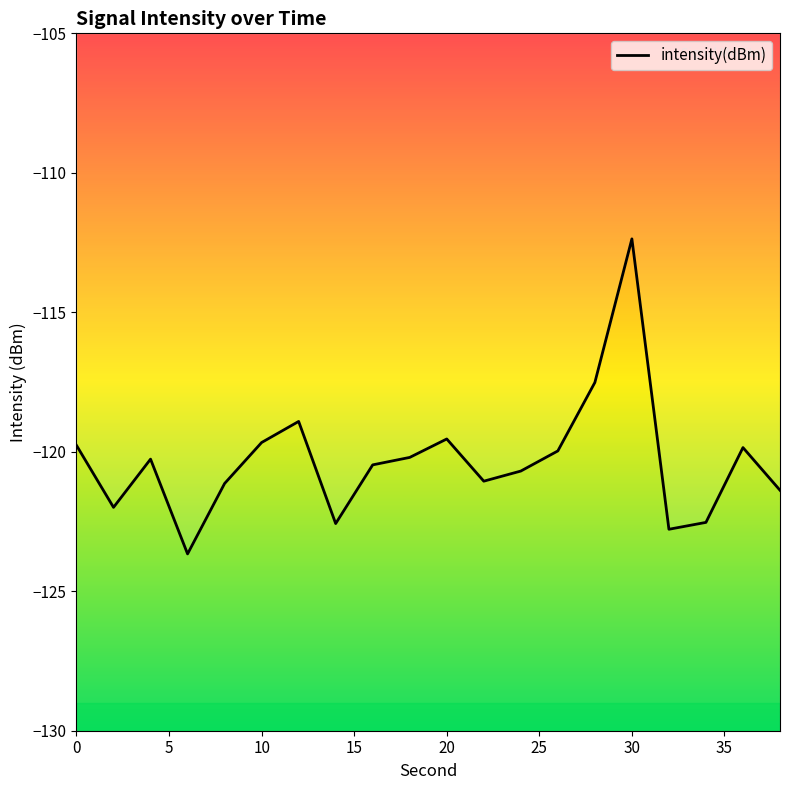

How many lines are shown in the chart?

1